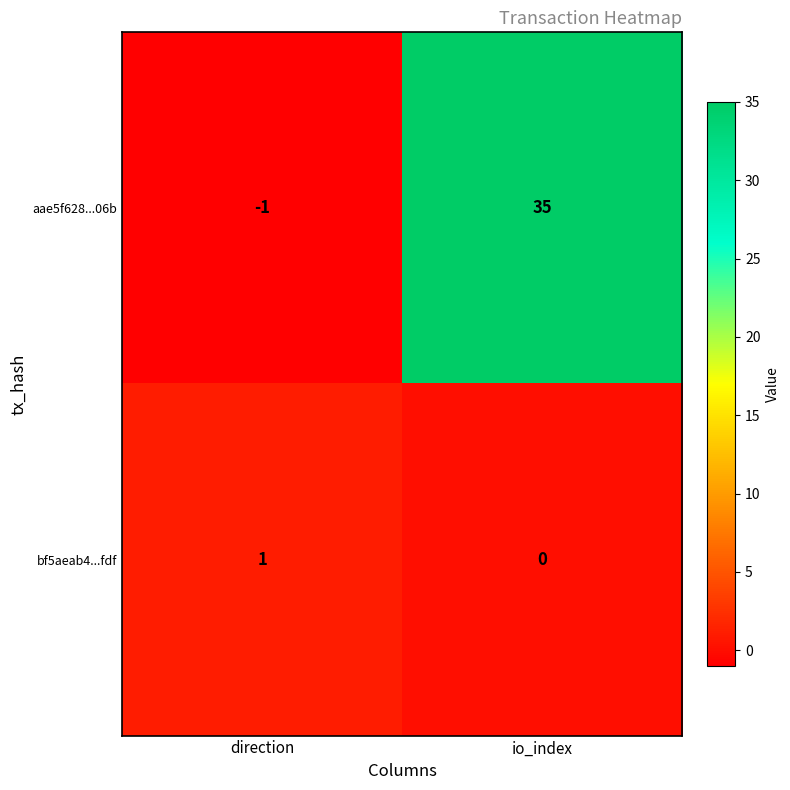

Reading right to left, list all the values displayed in this chart.

aae5f628...06b: 35	-1
bf5aeab4...fdf: 0	1